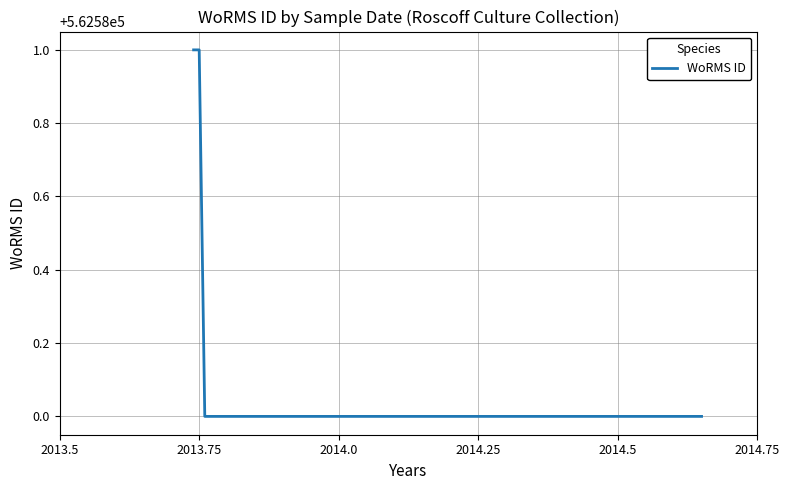

What is the sum of all values?

2250322